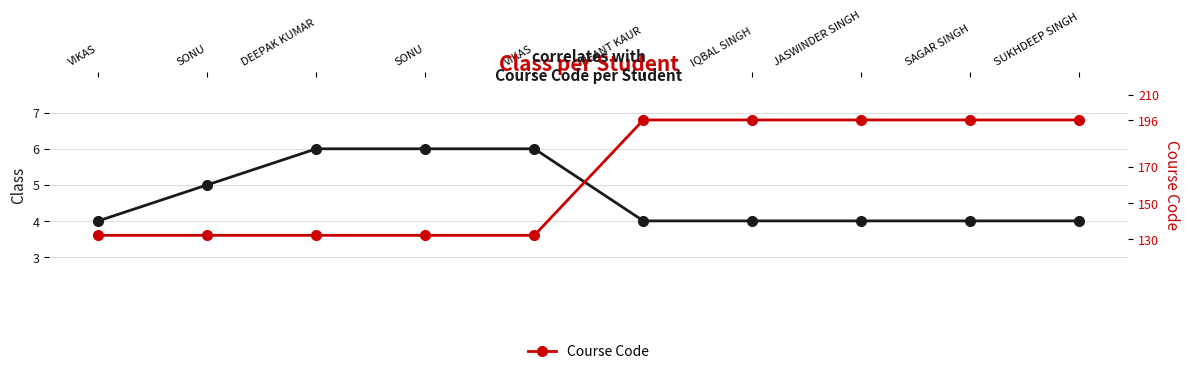

Is the value of Class at VIKAS greater than the value of Course Code at JASWINDER SINGH?

No